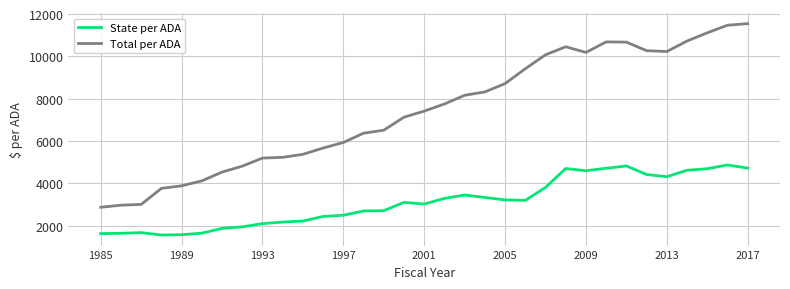

Which series has the widest spread of values?

Total per ADA